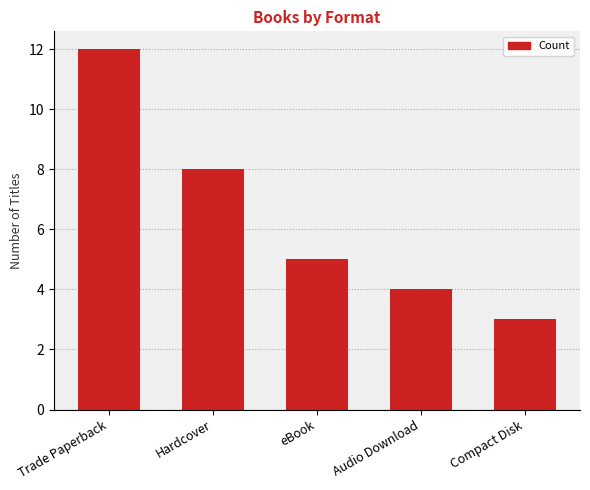

What is the smallest value displayed?

3